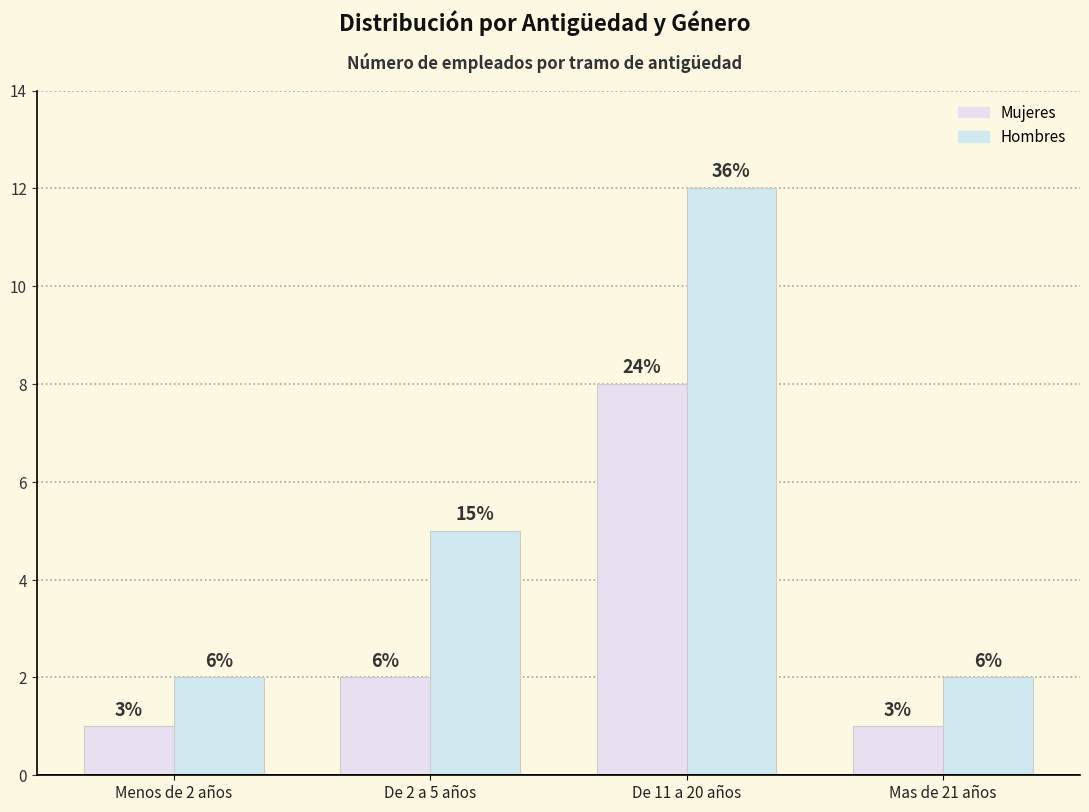

Count the Mujeres values in the range 1 to 8.

4